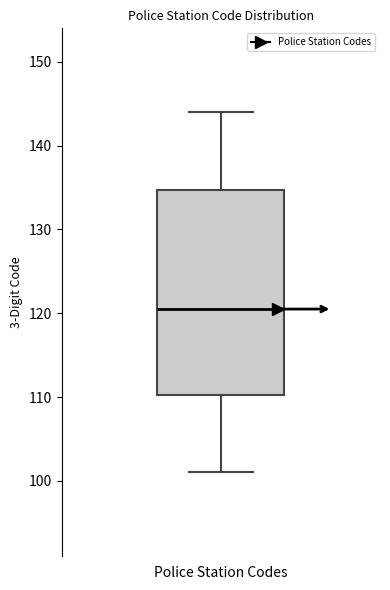

Read this box plot against the y-axis: the position of the median line, the range covered by the box, and the ends of both whiskers. The values are not printed on the chart, so give them approximately, as read against the axis.

median 121, box 110 to 135, whiskers 101 to 144